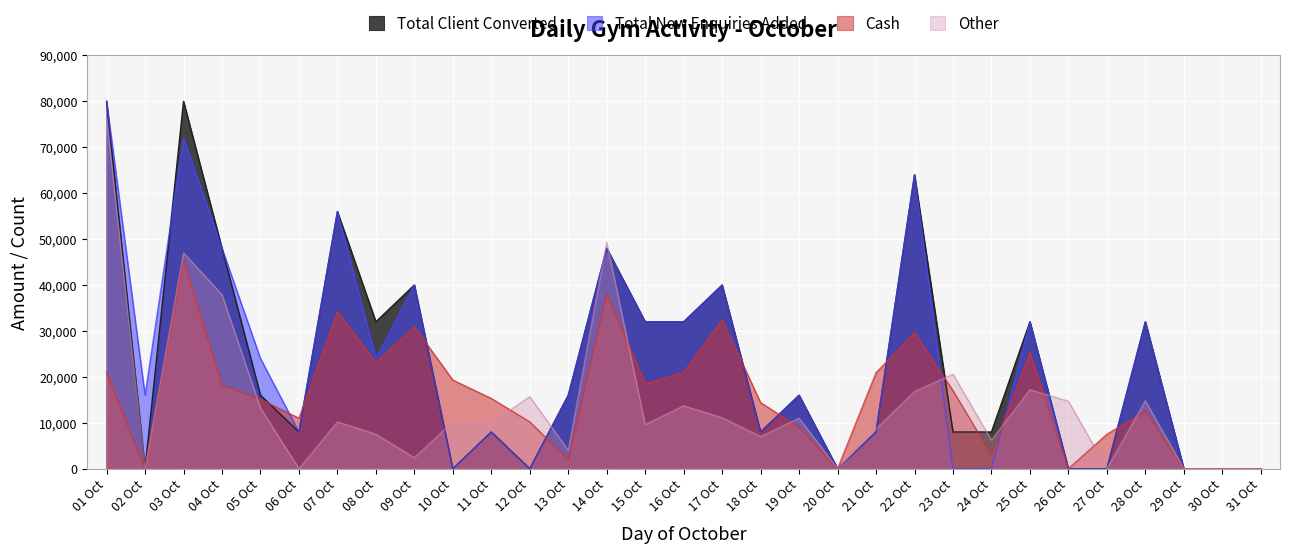

The value of Total Client Converted at 10 Oct is 0. True or false?

True